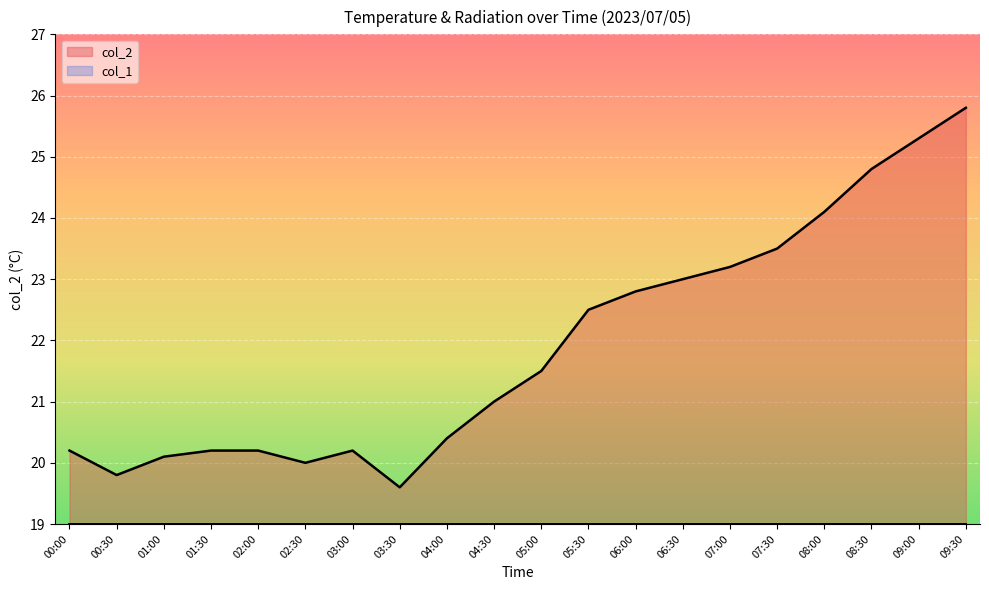

Rank the categories by value from highest to lowest.

09:30, 09:00, 08:30, 08:00, 07:30, 07:00, 06:30, 06:00, 05:30, 05:00, 04:30, 04:00, 00:00, 01:30, 02:00, 03:00, 01:00, 02:30, 00:30, 03:30